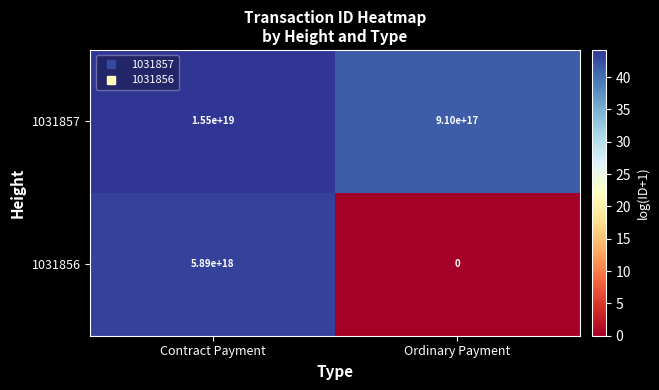

The value of 1031856 at Contract Payment is 5890000000000000000. True or false?

True